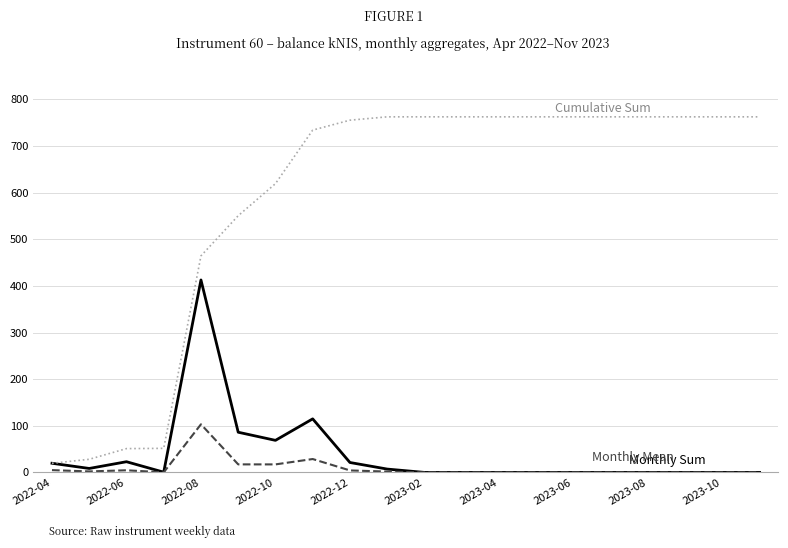

What is the maximum value shown in the chart?

762.6